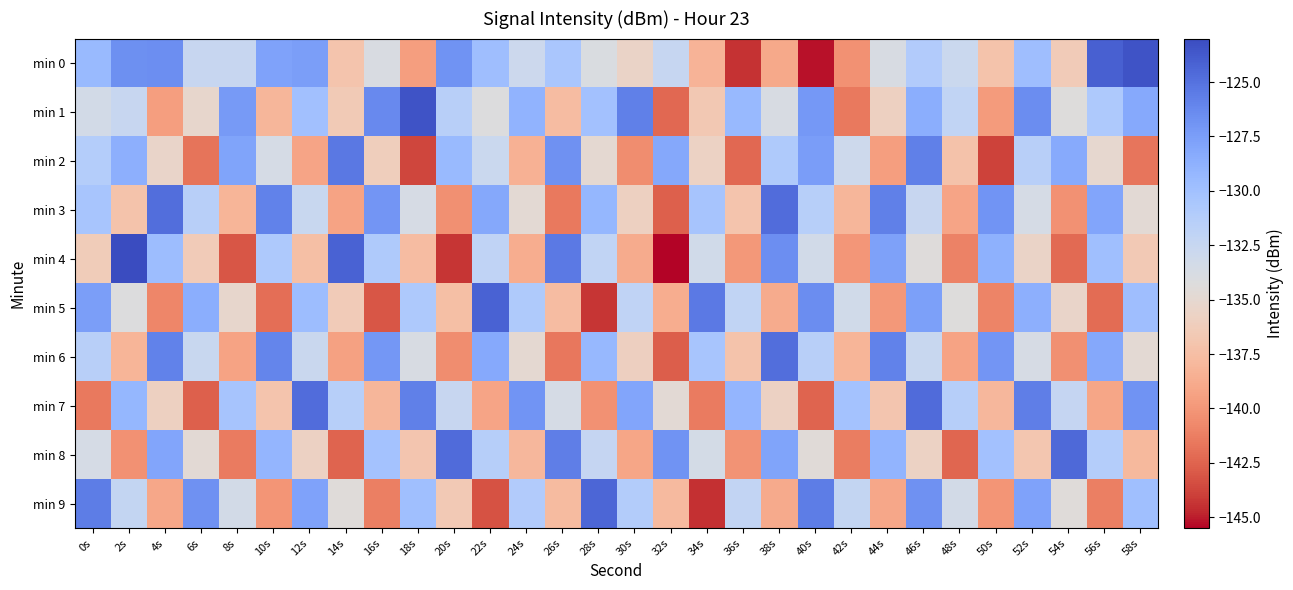

What is the maximum value shown in the chart?

-123.0